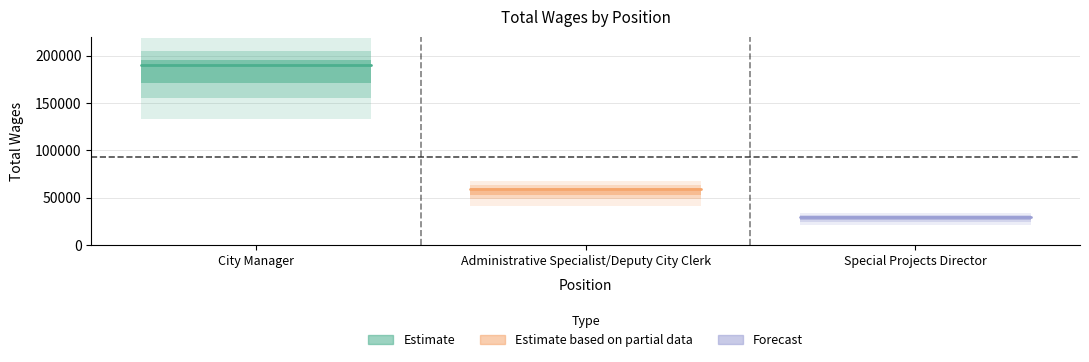

Reading left to right, extract all data points from this chart.

190012	58918	29707